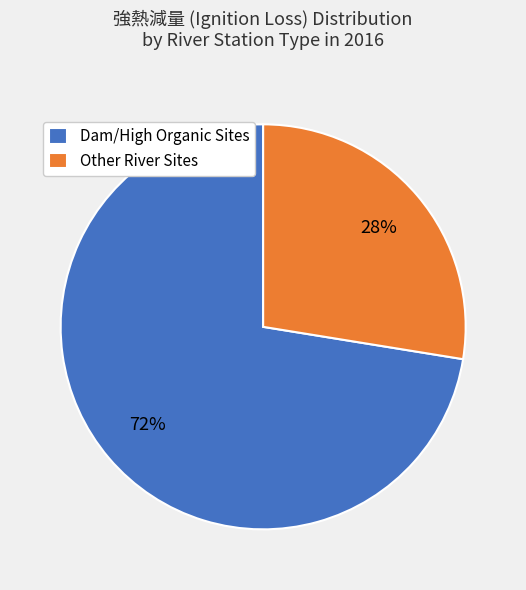

To the nearest percent, what is the average slice percentage?

50%